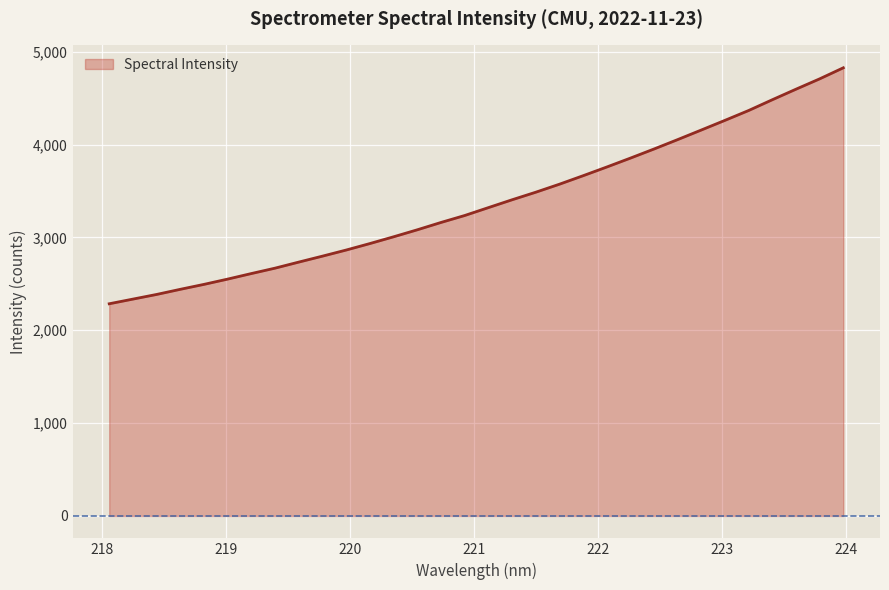

What is the difference between the maximum and minimum values?

2541.8